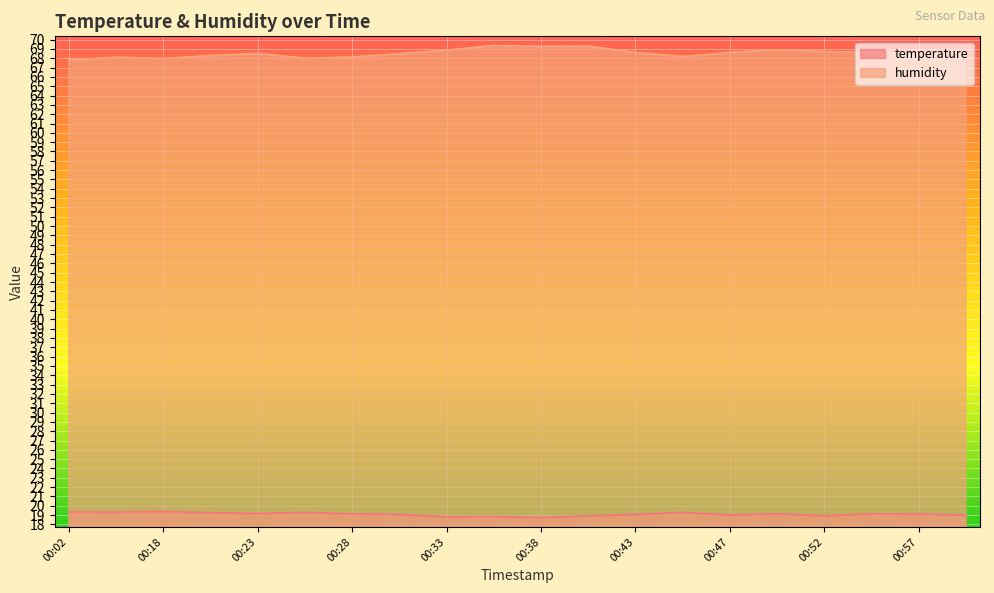

Is the value of temperature at 00:45 greater than the value of humidity at 00:23?

No